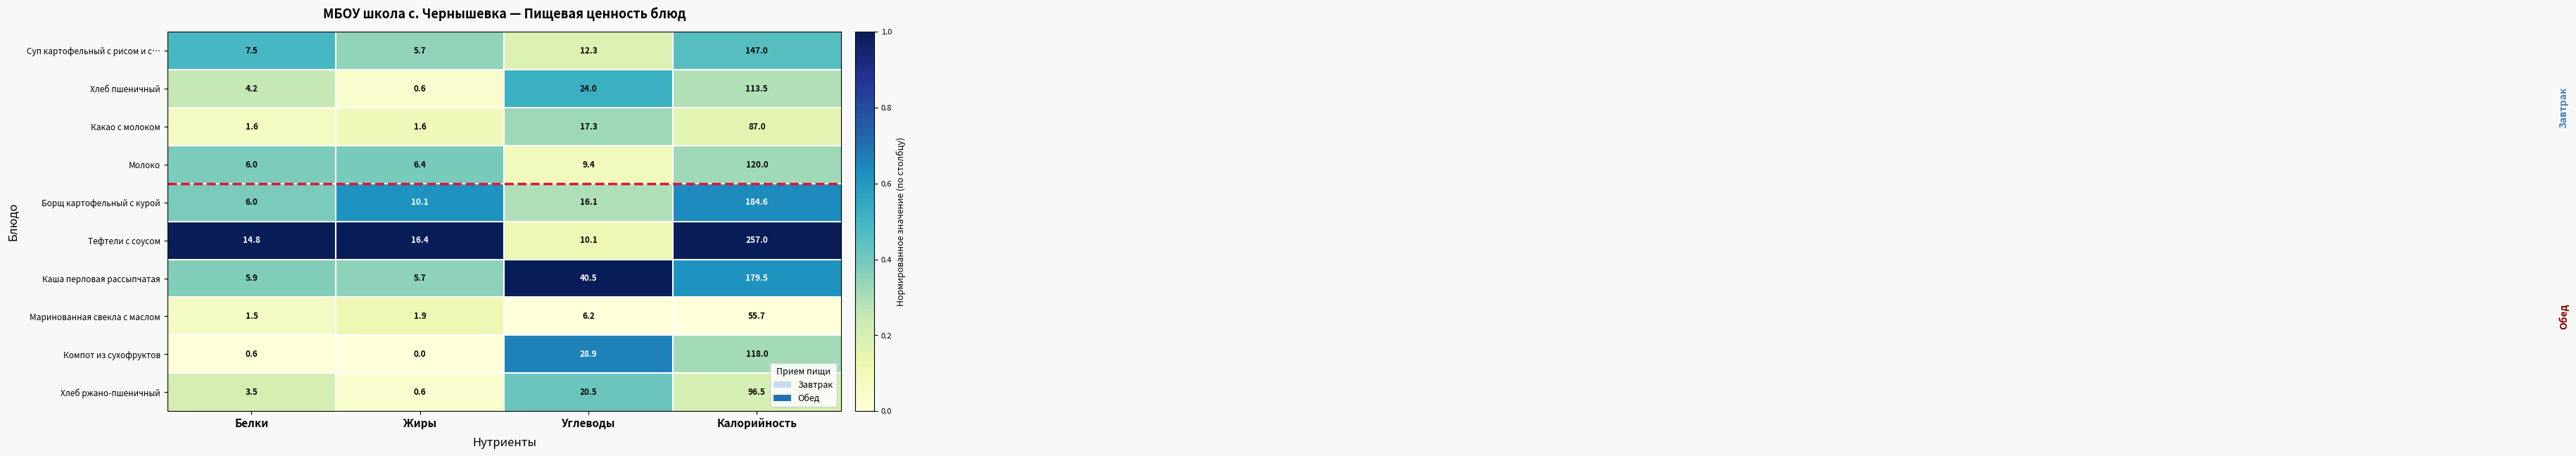

What is the difference between the highest and lowest values at Углеводы?

34.3